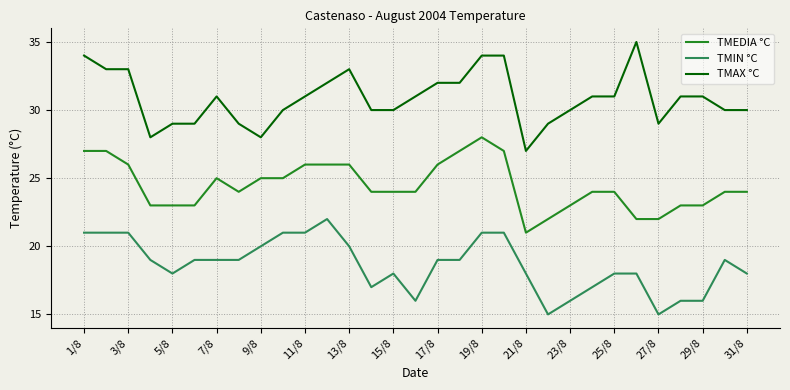

What is the smallest value displayed?

15